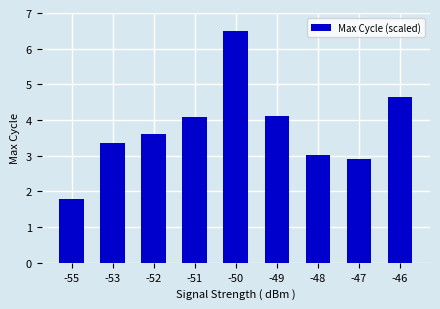

Reading left to right, transcribe all the data shown in this chart.

-55=1.8	-53=3.4	-52=3.6	-51=4.1	-50=6.5	-49=4.1	-48=3.0	-47=2.9	-46=4.7